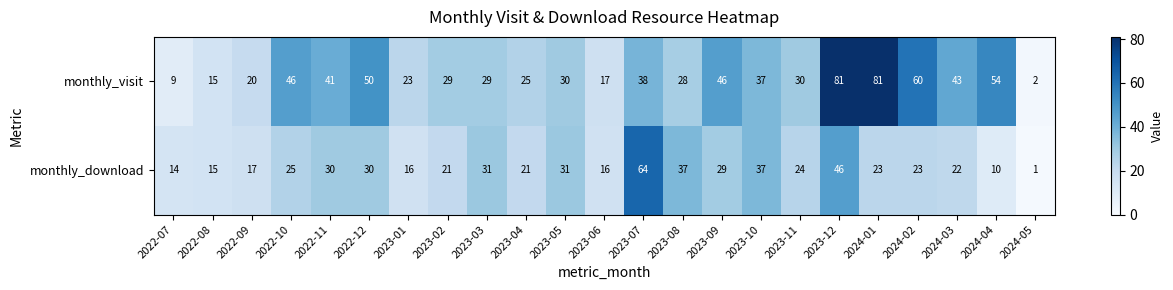

At how many categories does at least one series exceed 51?

5